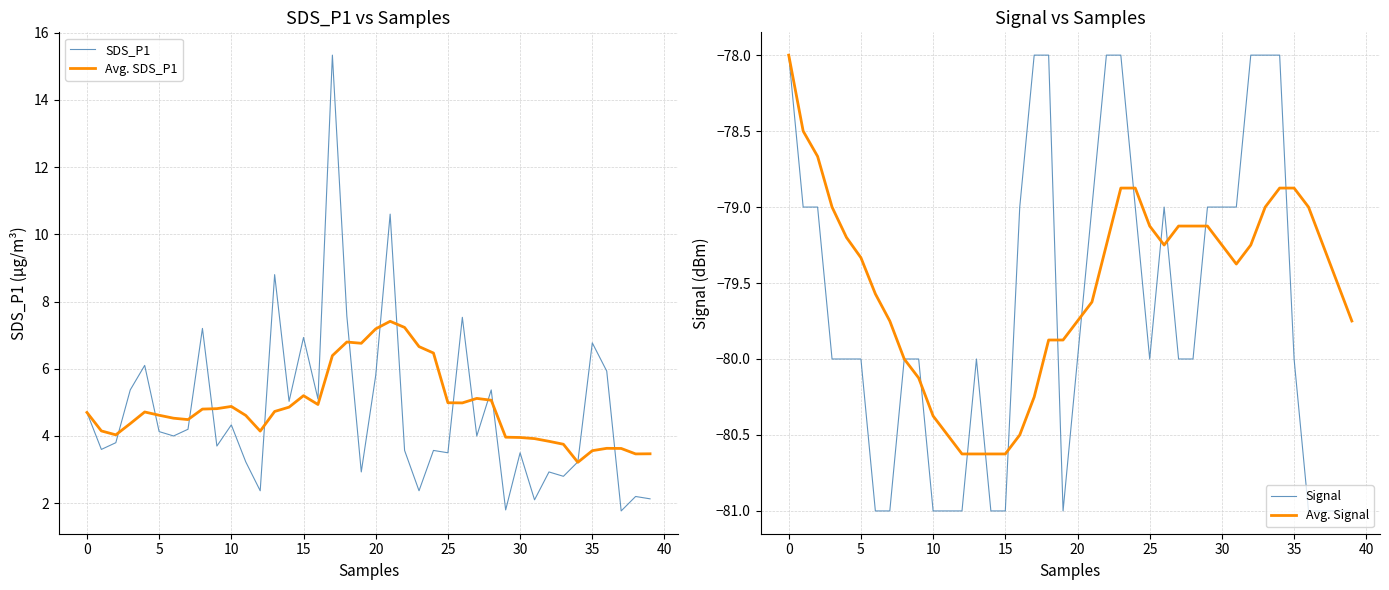

How many data points in SDS_P1 are above 4?

19